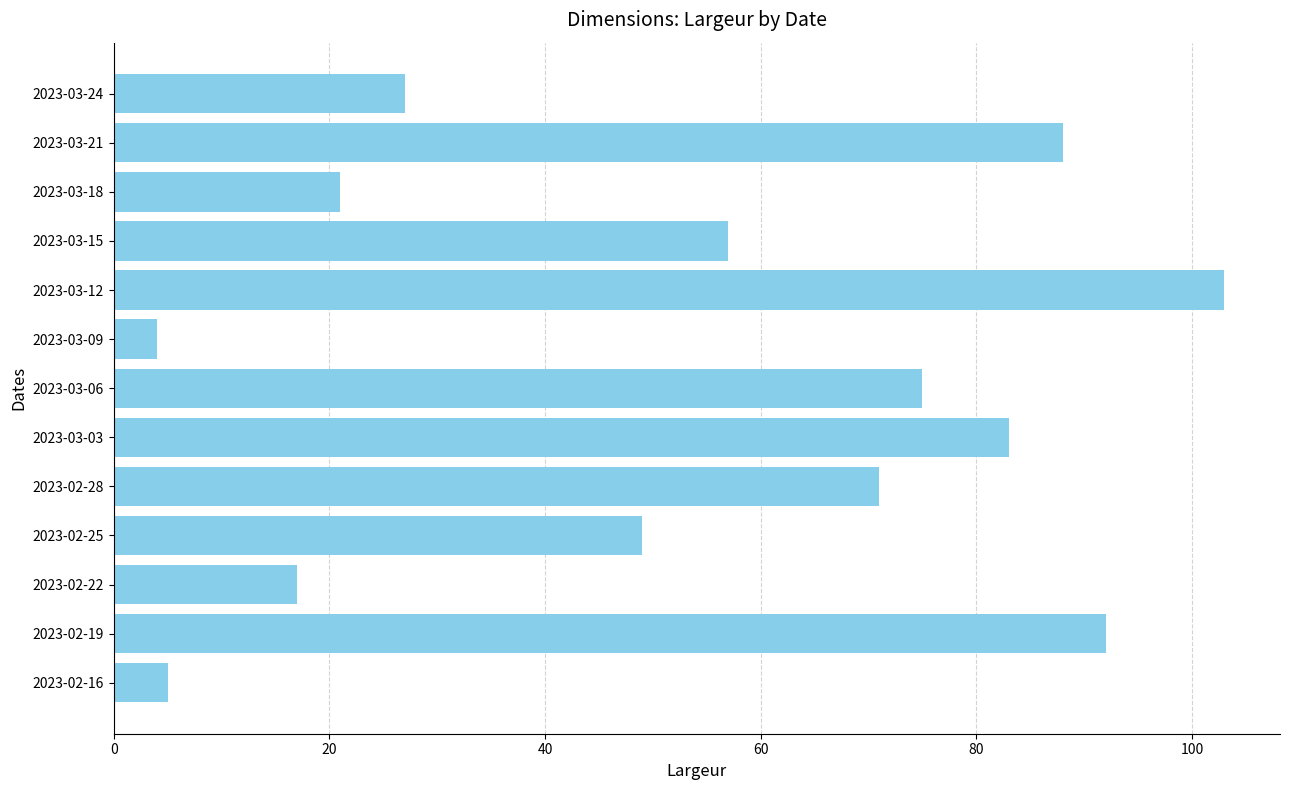

Between 2023-03-06 and 2023-03-18, which is larger?

2023-03-06